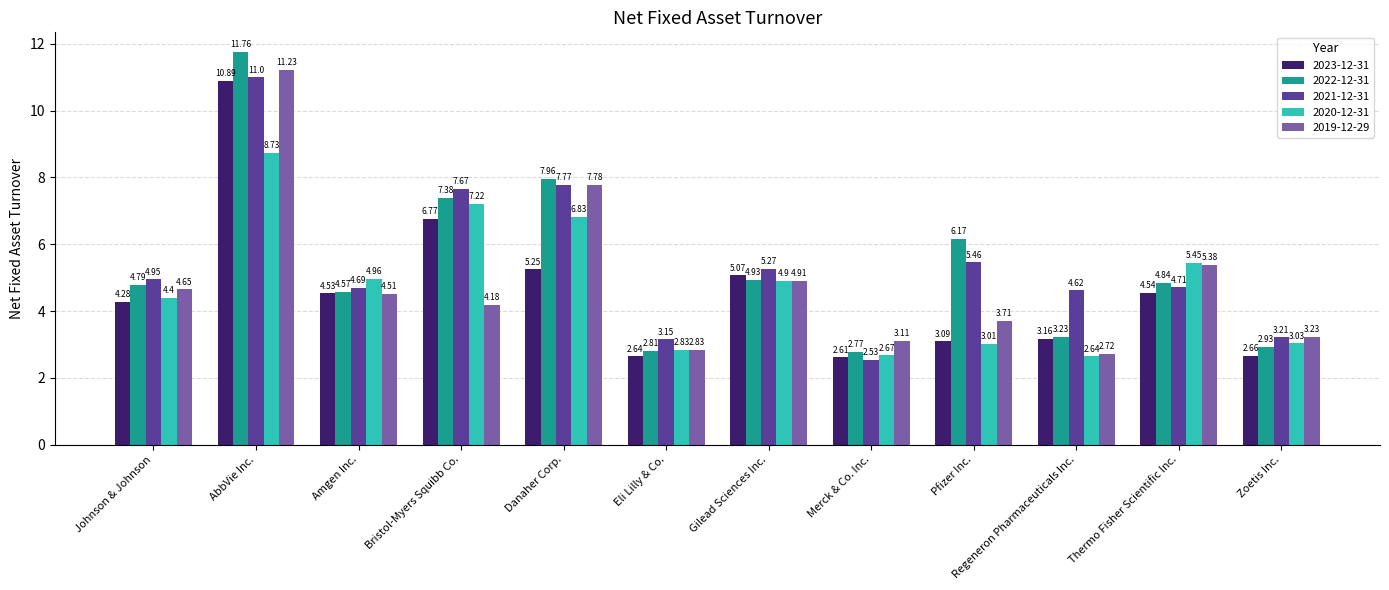

Is it true that 2023-12-31 equals 2.3 at Johnson & Johnson?

False